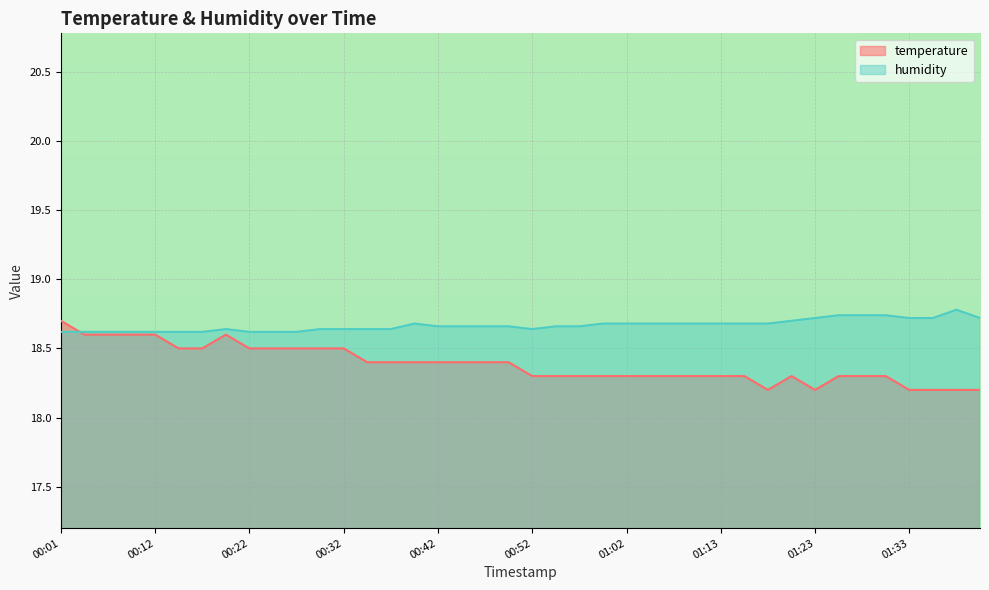

What is the maximum value for humidity?

18.8